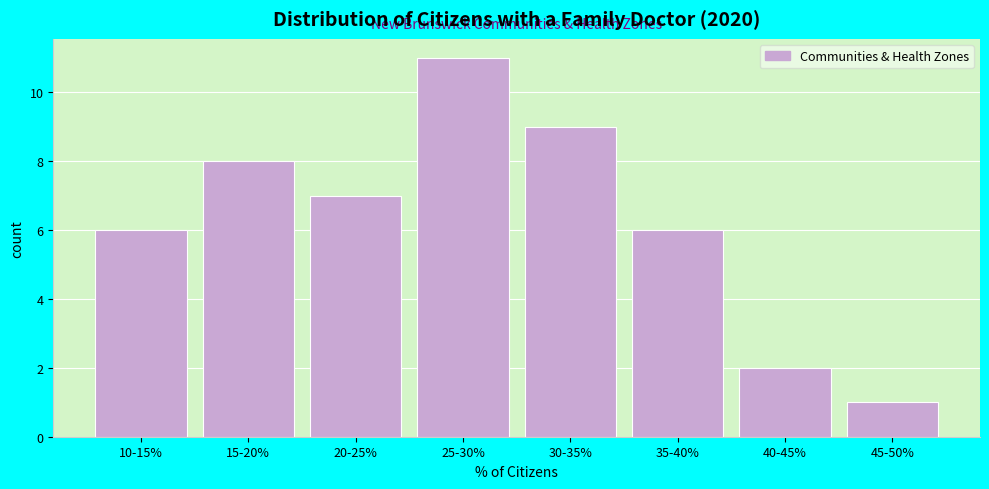

Reading left to right, transcribe all the data shown in this chart.

10-15%=6	15-20%=8	20-25%=7	25-30%=11	30-35%=9	35-40%=6	40-45%=2	45-50%=1